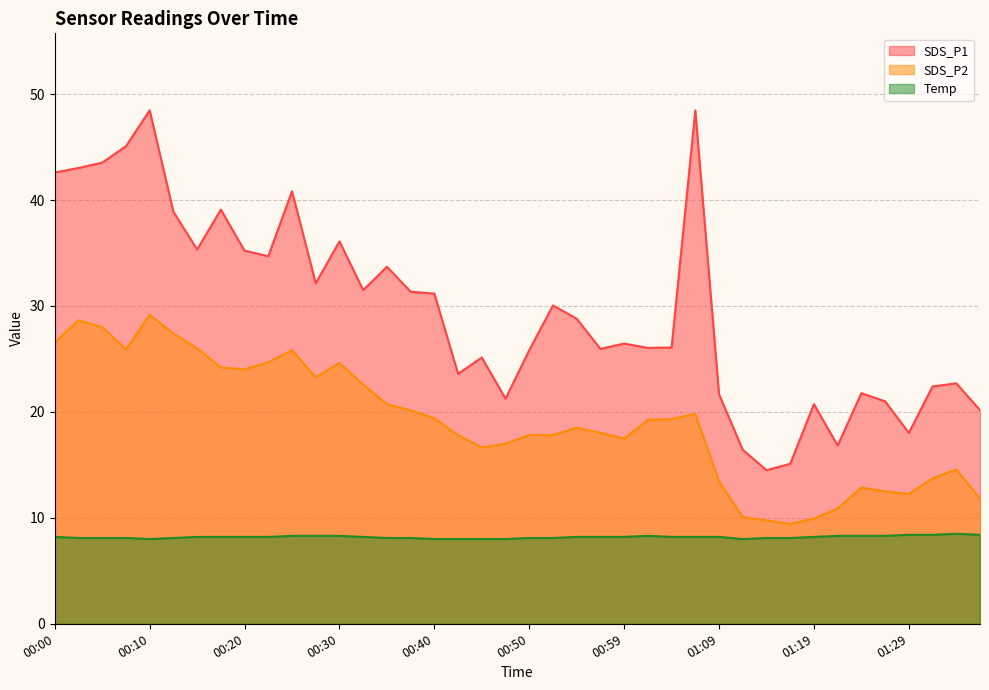

Between 00:15 and 01:26, which series saw the biggest shift?

SDS_P1